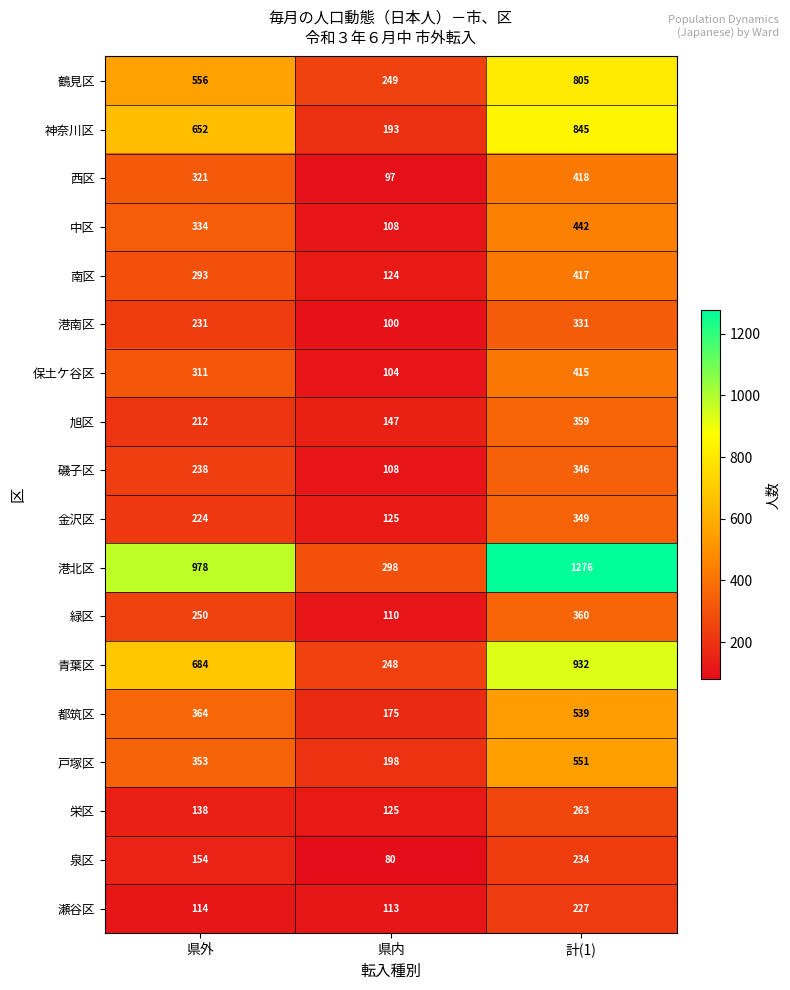

At which category is the sum across all series the highest?

計(1)